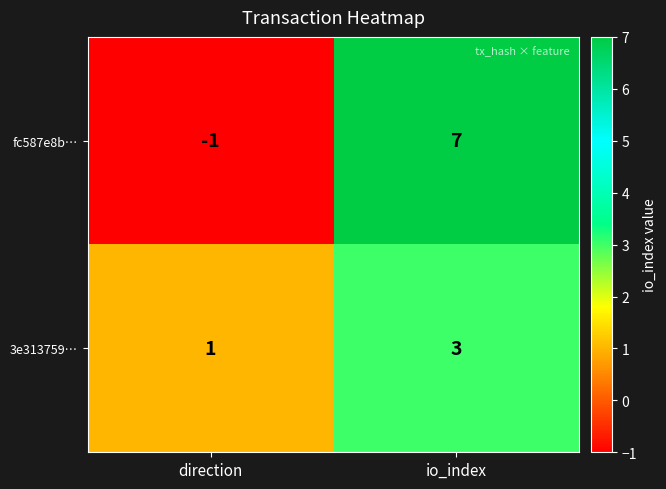

Which label corresponds to the smallest value in the chart?

direction